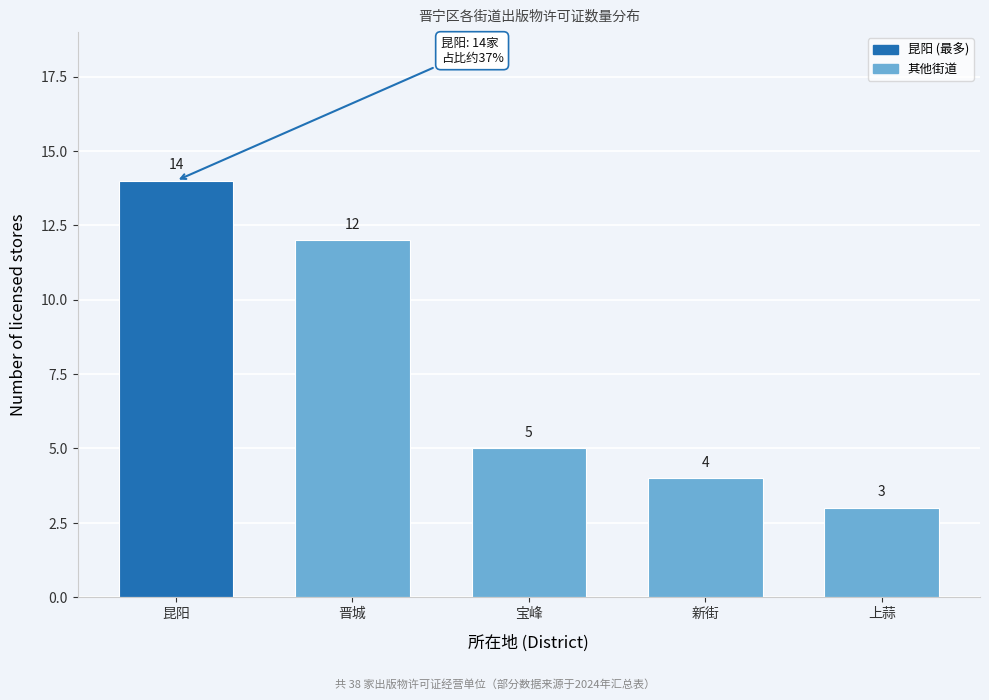

Reading left to right, list all the values displayed in this chart.

14	12	5	4	3